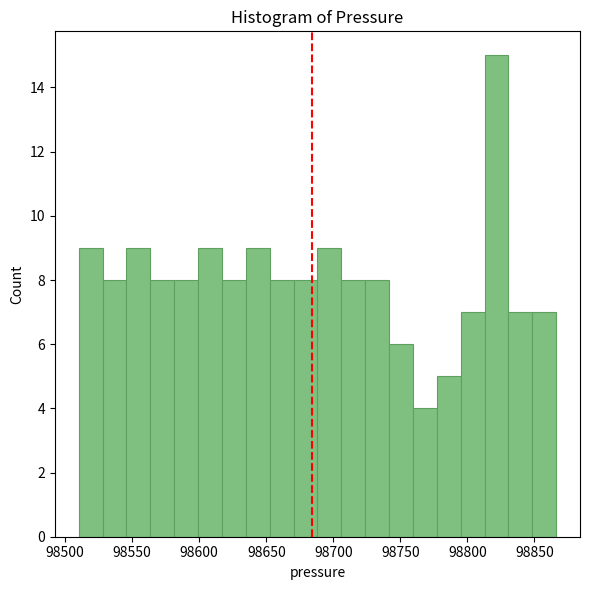

Read against the x-axis, roughly where is the centre of the tallest bar?

98820